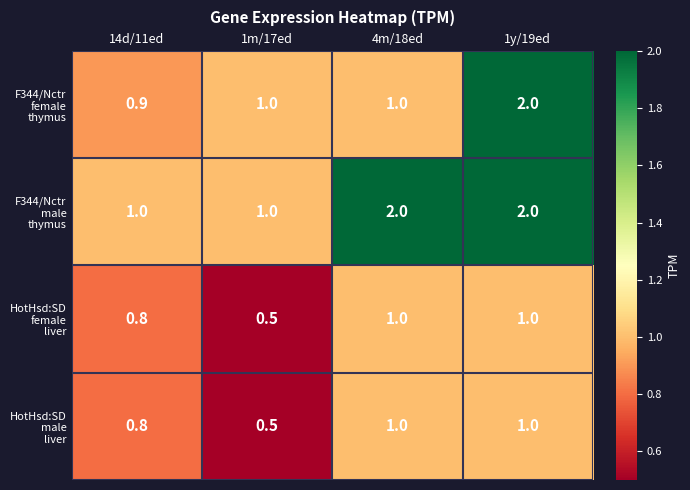

What is the greatest value displayed?

2.0